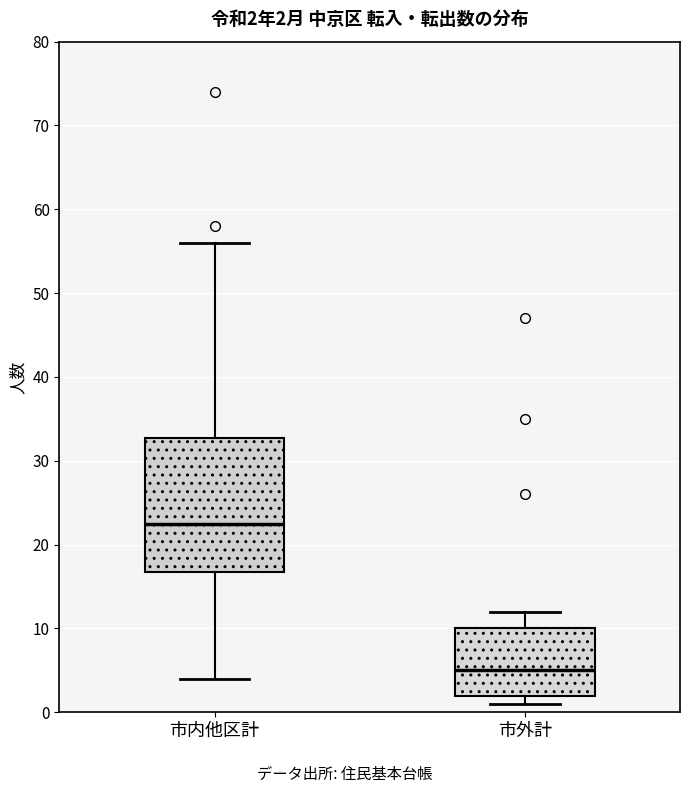

Which box is the tallest, from its lower edge to its upper edge?

市内他区計